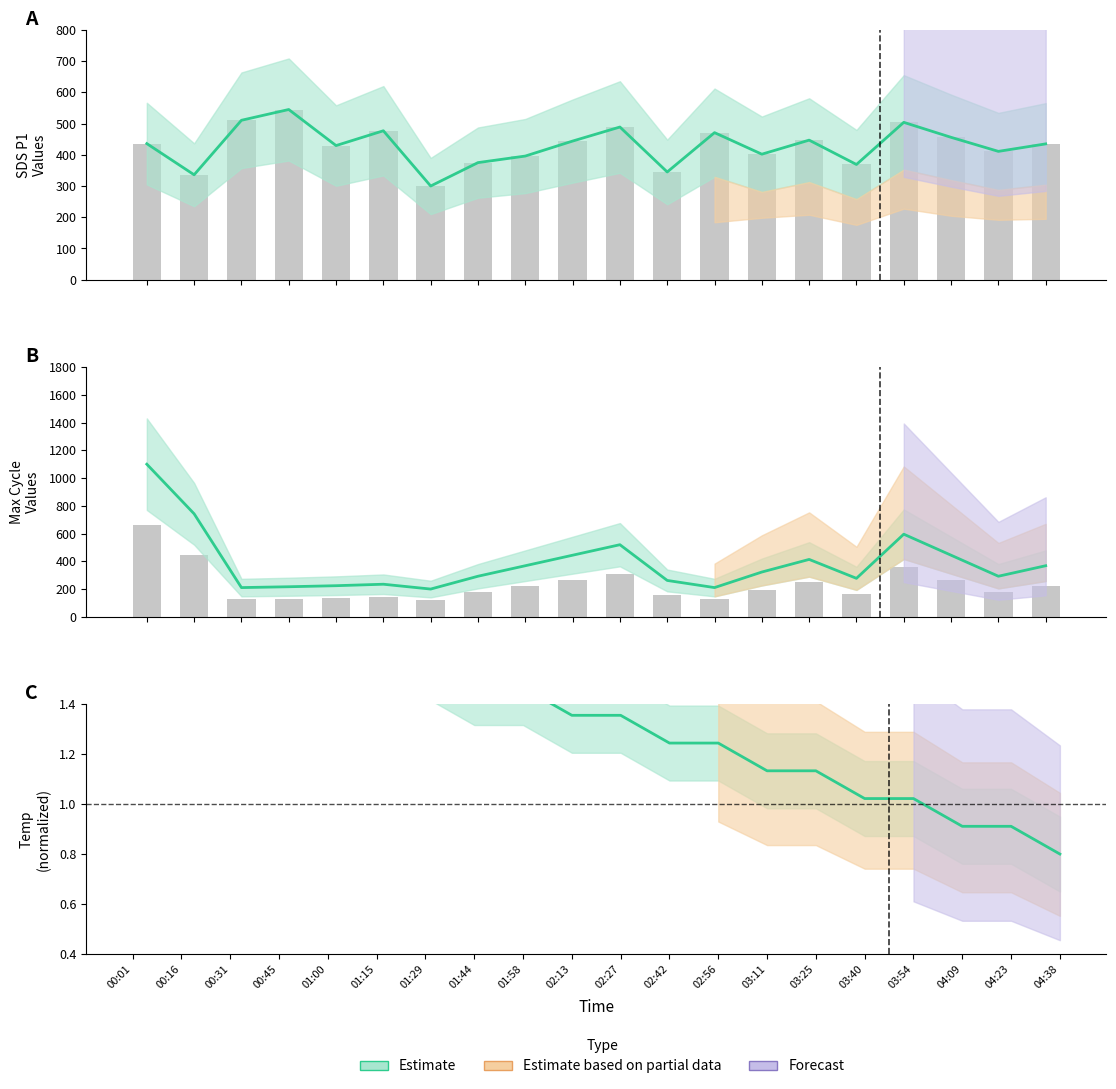

The Max_cycle series shows 445.8 at 7. True or false?

False